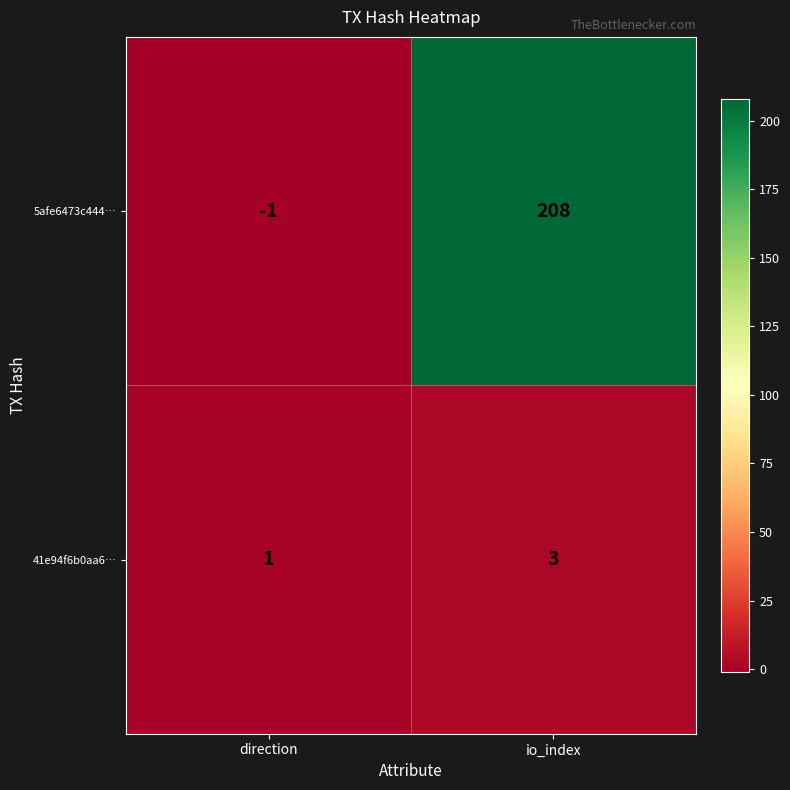

What is the total value across all series at io_index?

211